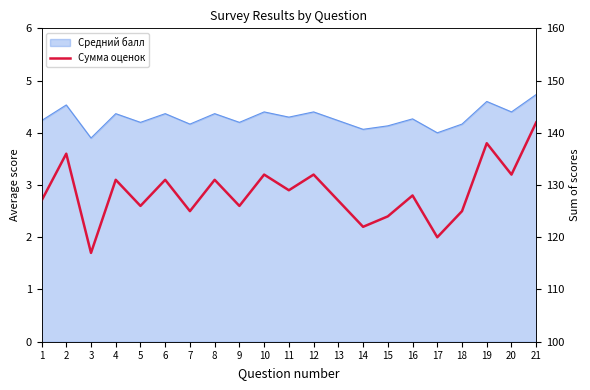

Reading left to right, what are all the values shown in this chart?

127	136	117	131	126	131	125	131	126	132	129	132	127	122	124	128	120	125	138	132	142